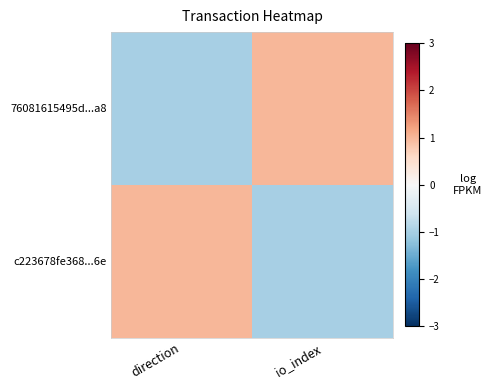

What is the minimum value shown in the chart?

-1